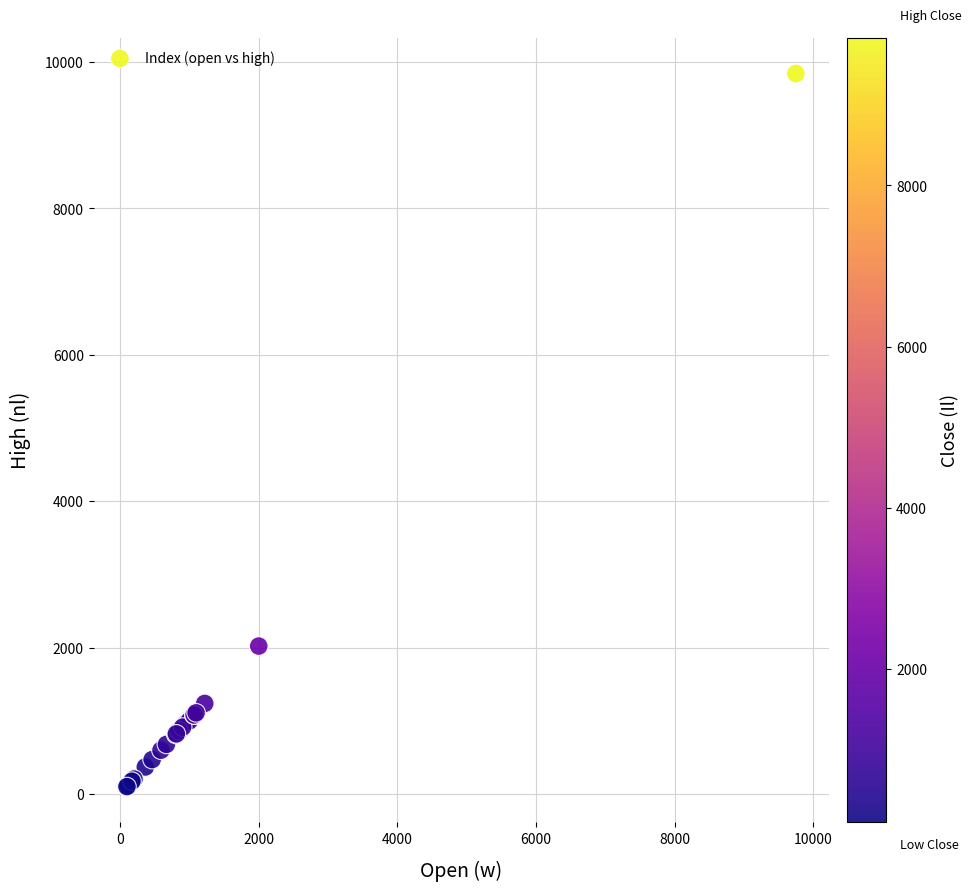

What Y value in the scatter plot is closest to 4971?

2020.3